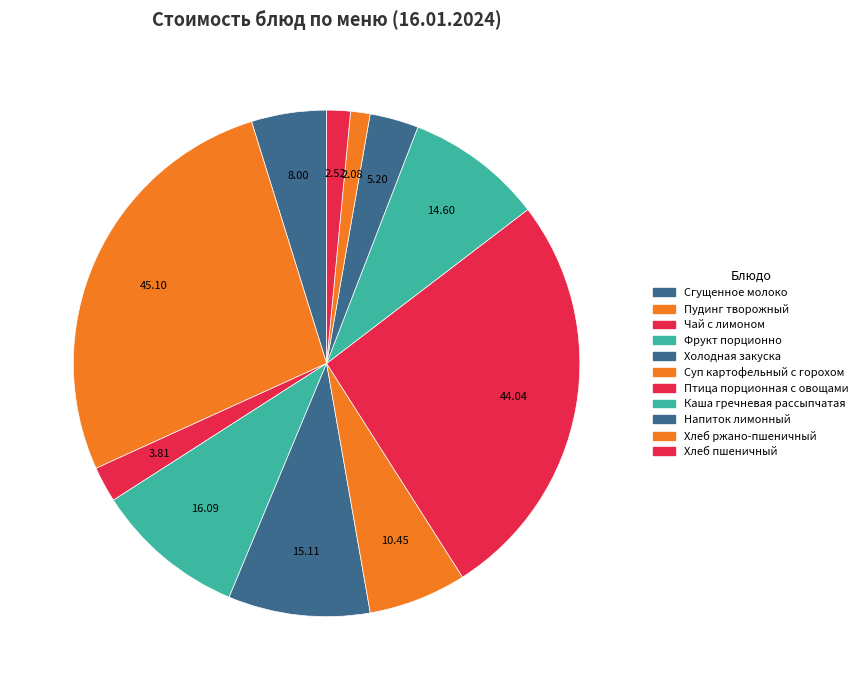

Count the number of slices in the pie.

11